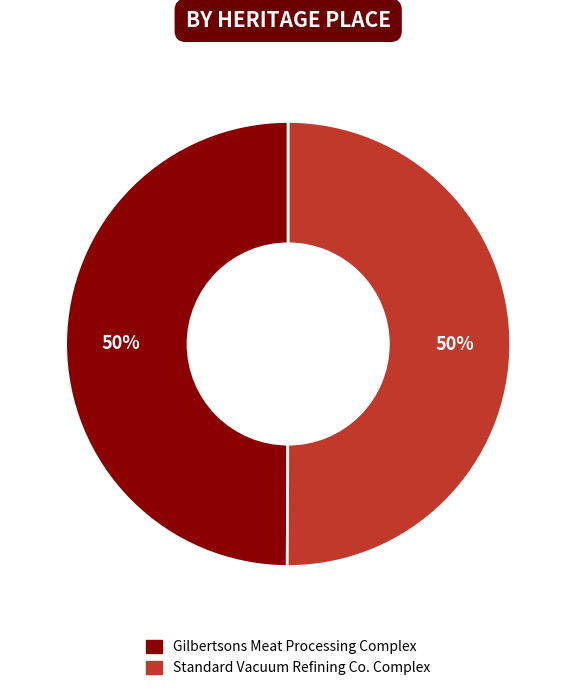

How many segments does this pie chart have?

2